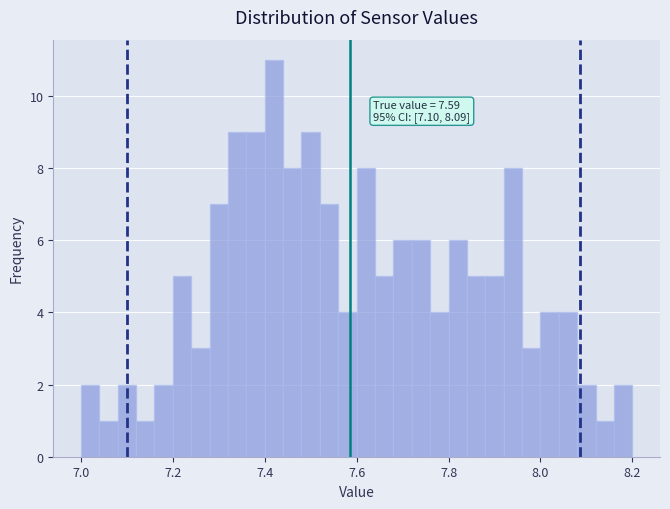

Around what value on the x-axis is the tallest bar? Give the approximate position of its centre, as read against the axis.

7.42